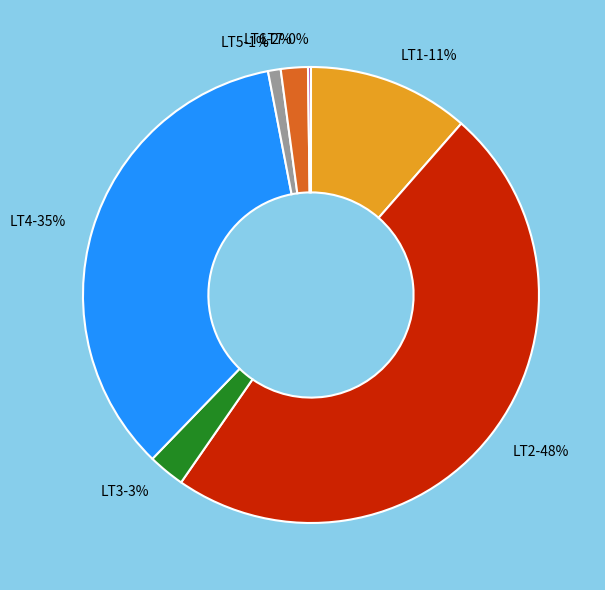

To the nearest percent, what is the average slice percentage?

14%